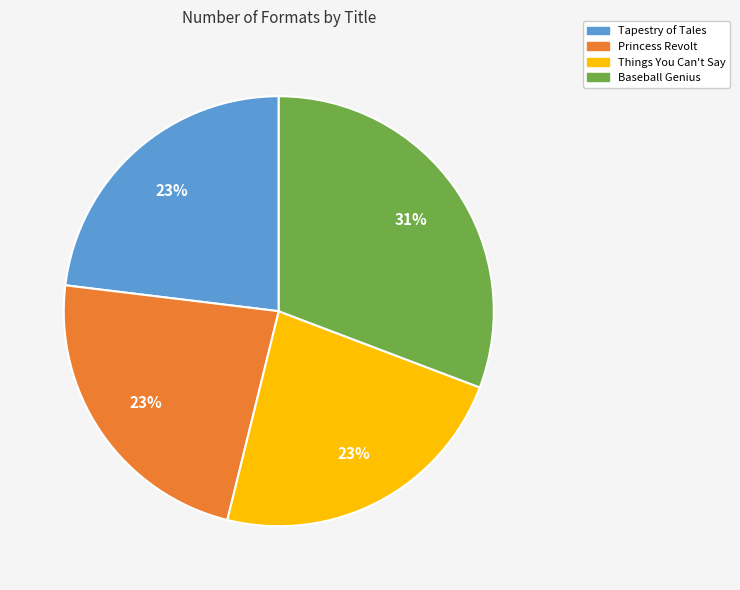

Count the number of slices in the pie.

4